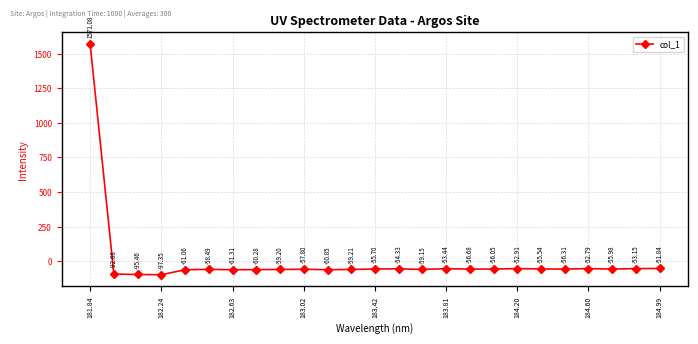

How many interior local peaks (higher than both neighbors) does the data have?

6